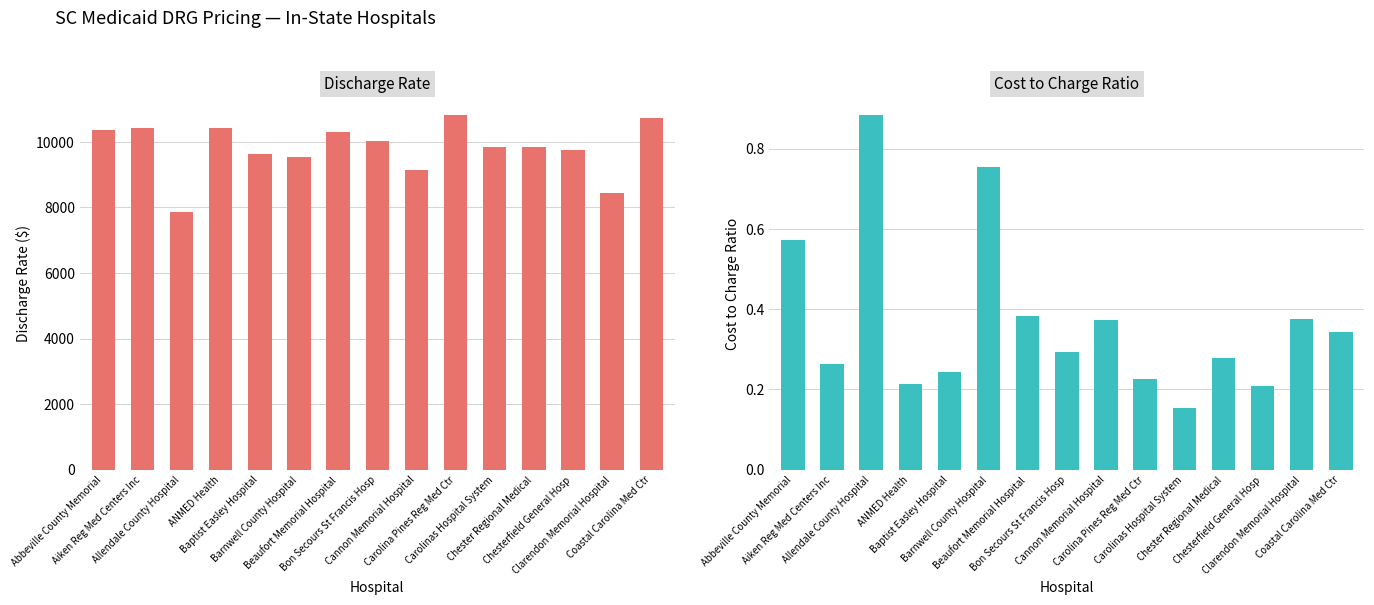

What is the average value of the Discharge Rate series?

9814.9